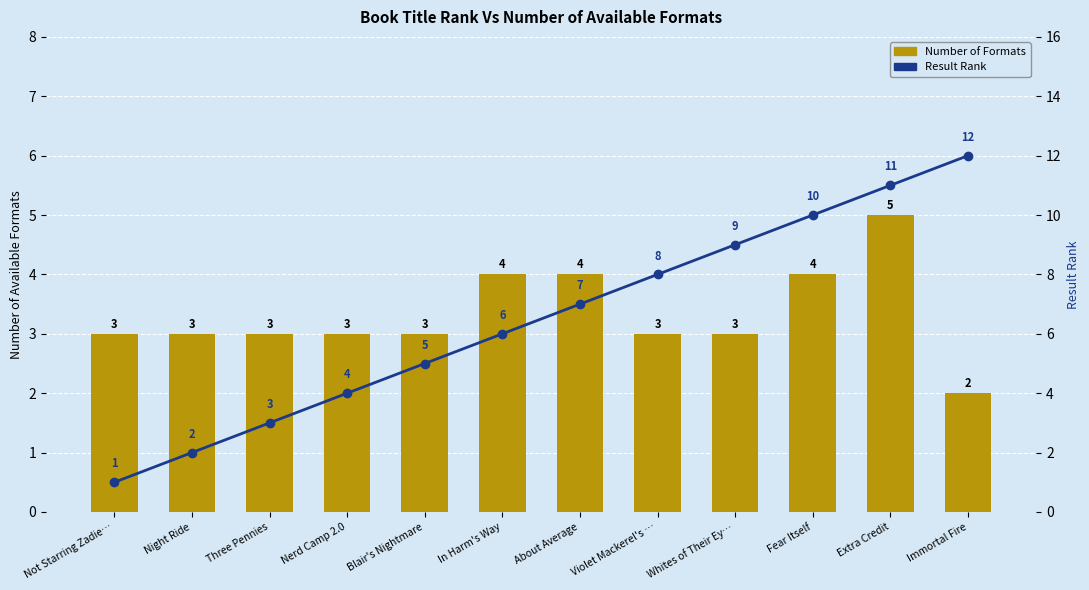

Reading right to left, extract all data points from this chart.

Number of Formats: Immortal Fire=2	Extra Credit=5	Fear Itself=4	Whites of Their Ey…=3	Violet Mackerel's …=3	About Average=4	In Harm's Way=4	Blair's Nightmare=3	Nerd Camp 2.0=3	Three Pennies=3	Night Ride=3	Not Starring Zadie…=3
Result Rank: Immortal Fire=12	Extra Credit=11	Fear Itself=10	Whites of Their Ey…=9	Violet Mackerel's …=8	About Average=7	In Harm's Way=6	Blair's Nightmare=5	Nerd Camp 2.0=4	Three Pennies=3	Night Ride=2	Not Starring Zadie…=1